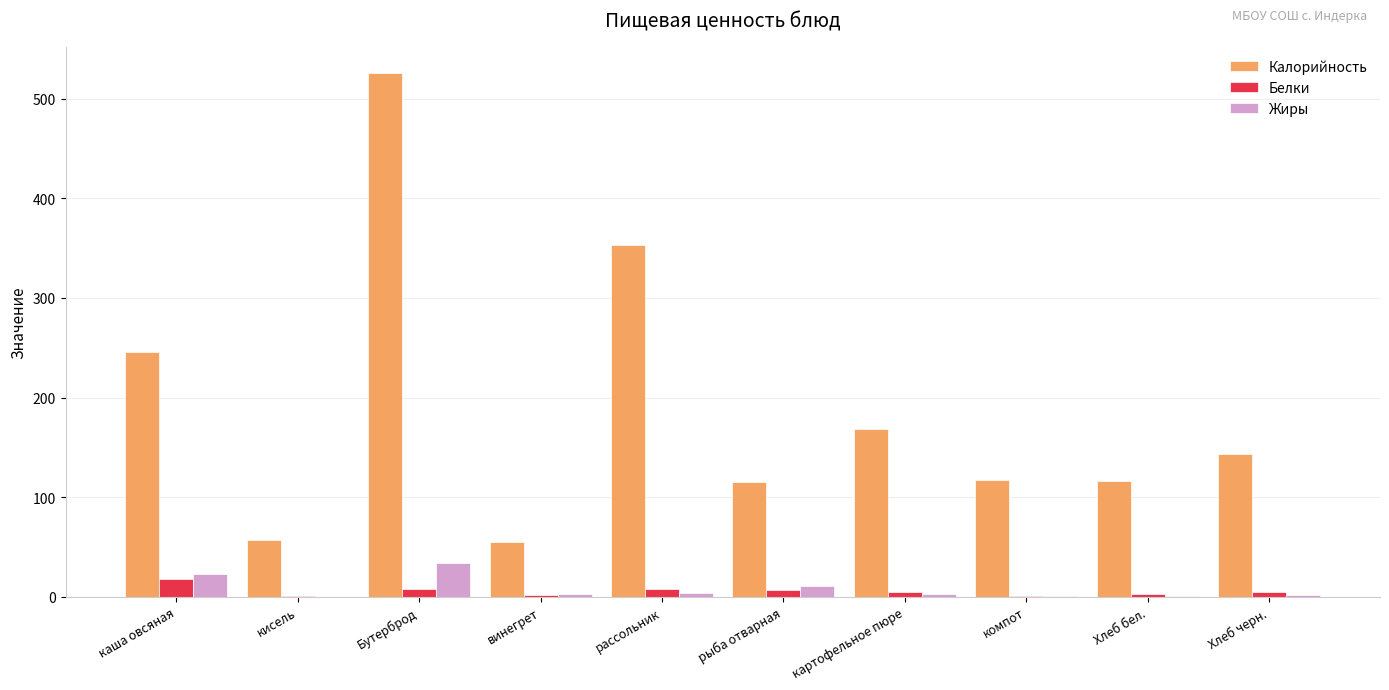

At which category is the sum across all series the highest?

Бутерброд